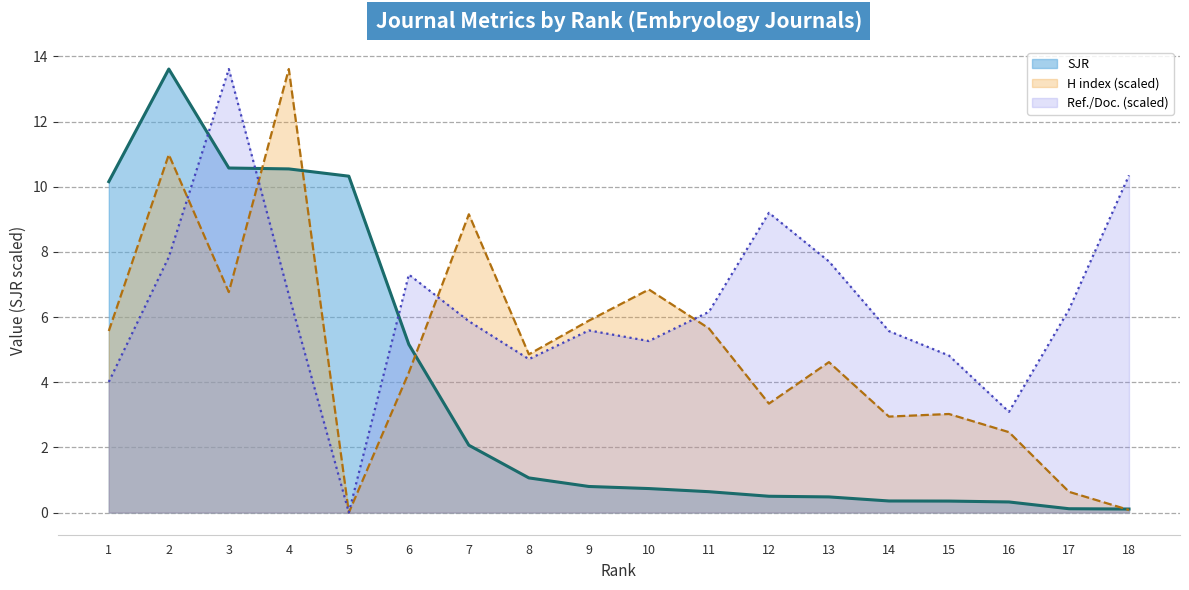

What is the value of the H index (line) point at the 13th from the left?

4.6